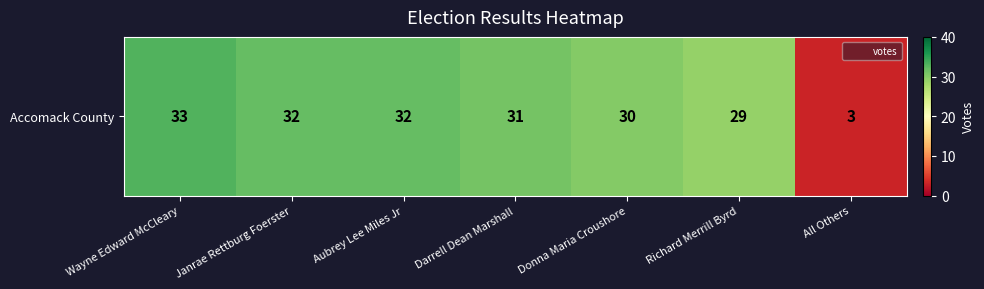

What is the approximate value at Donna Maria Croushore, to the nearest 10?

30